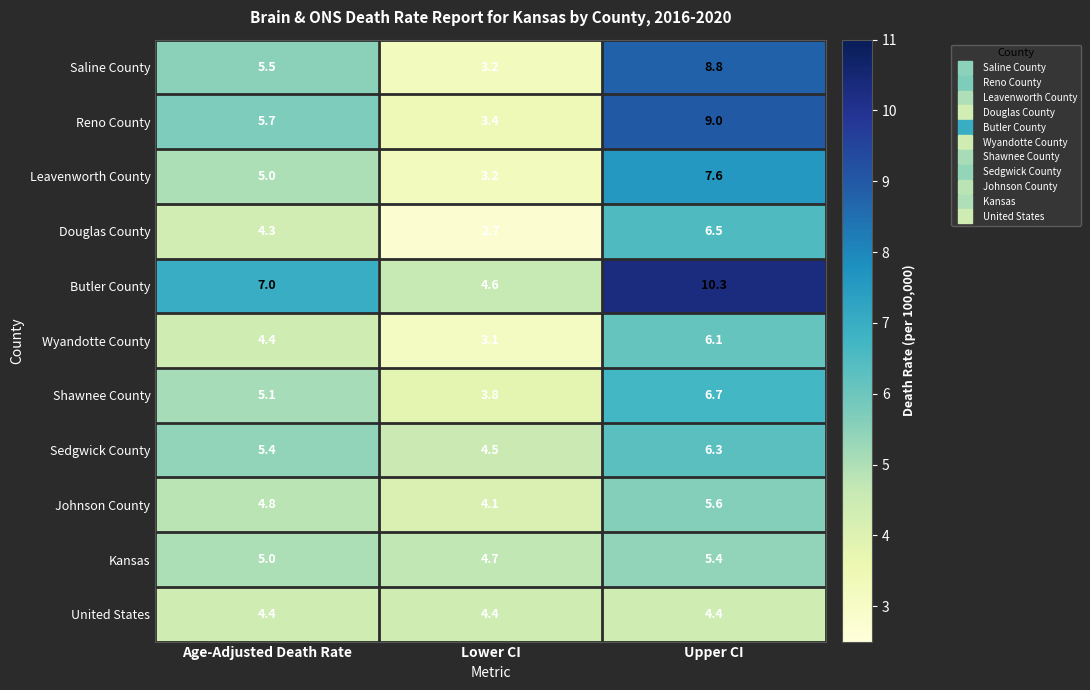

Rank the series by their maximum value, from lowest to highest.

United States, Kansas, Johnson County, Wyandotte County, Sedgwick County, Douglas County, Shawnee County, Leavenworth County, Saline County, Reno County, Butler County